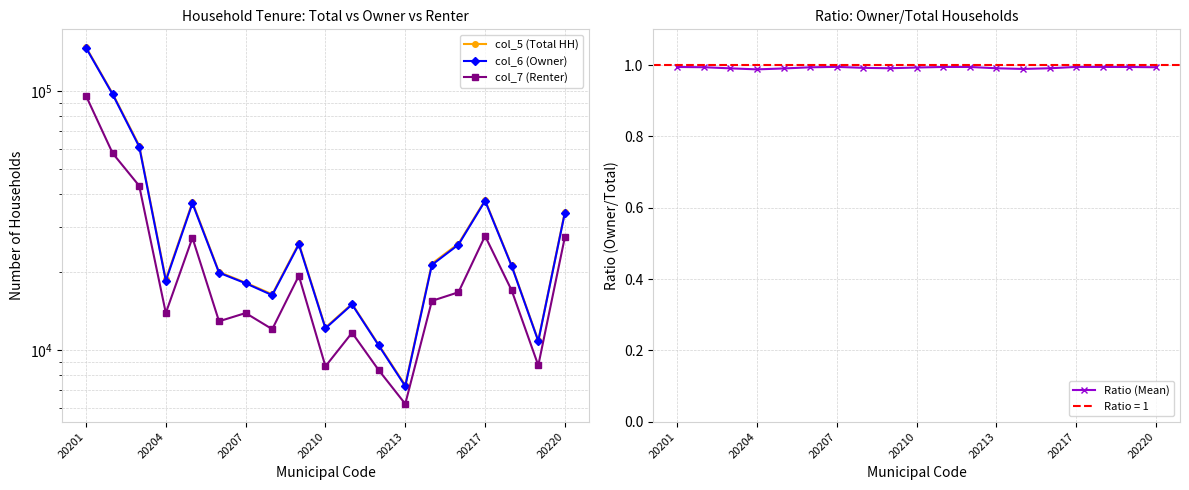

Which label corresponds to the largest value in the chart?

20201